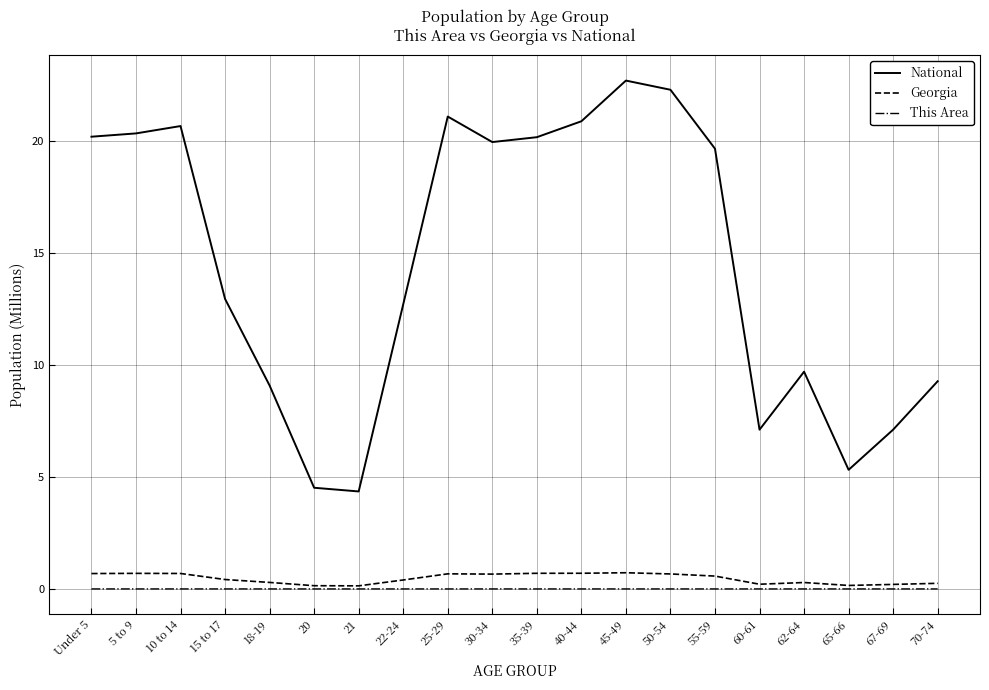

The value of Georgia at 50-54 is 0.7. True or false?

True